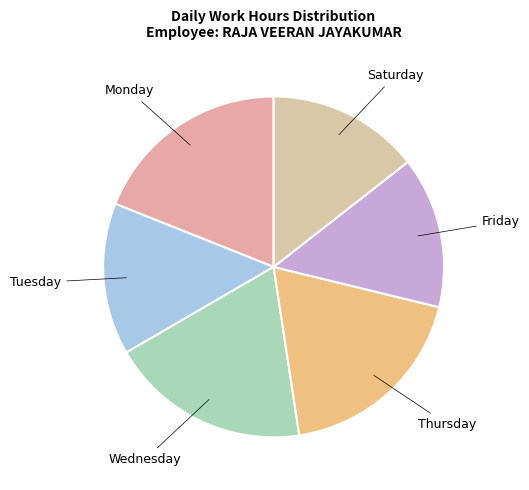

How many segments does this pie chart have?

6